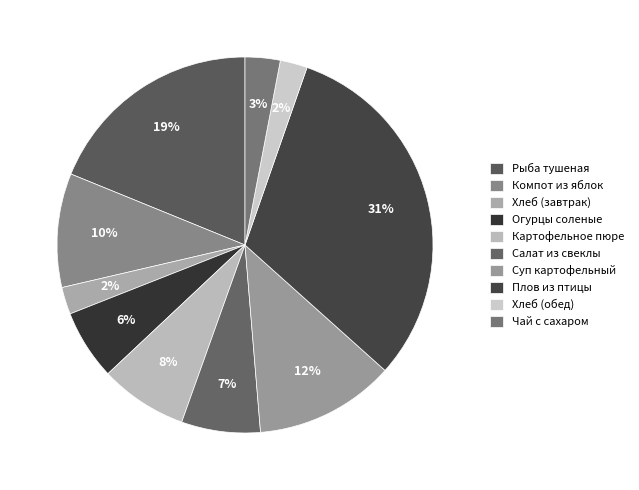

How many segments does this pie chart have?

10